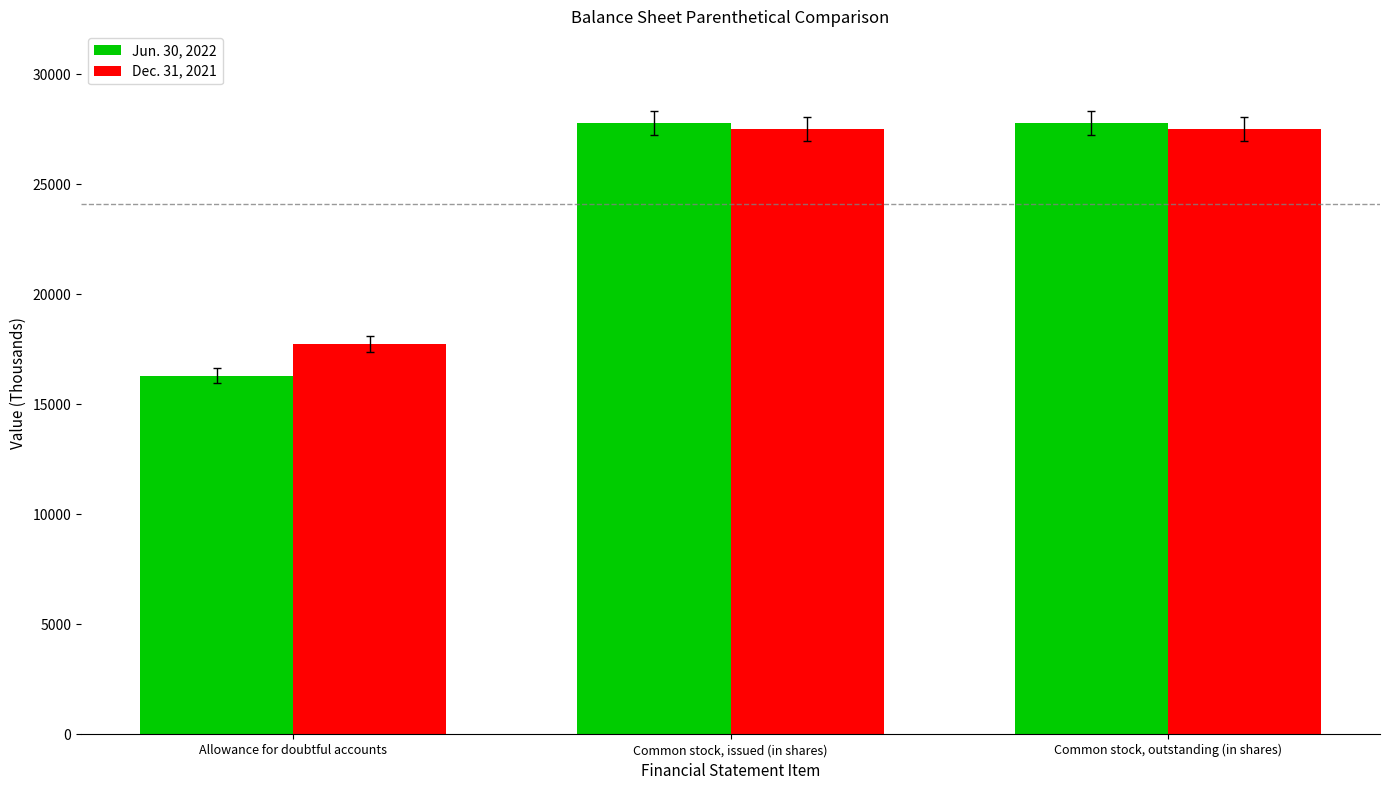

Is the value of Dec. 31, 2021 at Allowance for doubtful accounts greater than the value of Jun. 30, 2022 at Common stock, issued (in shares)?

No